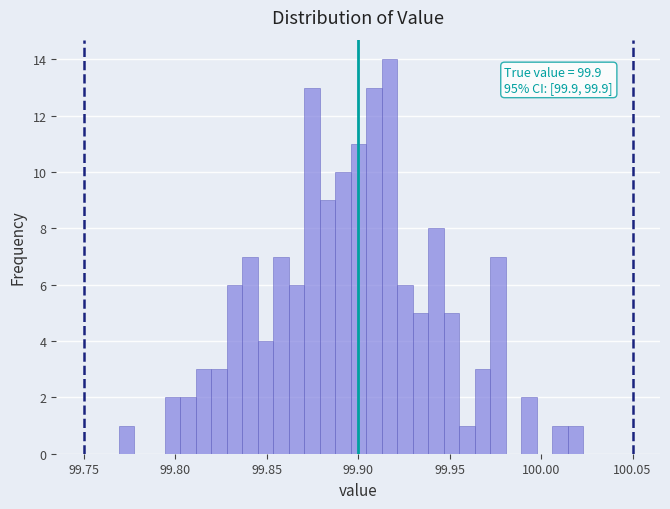

Around what value on the x-axis is the tallest bar? Give the approximate position of its centre, as read against the axis.

99.915